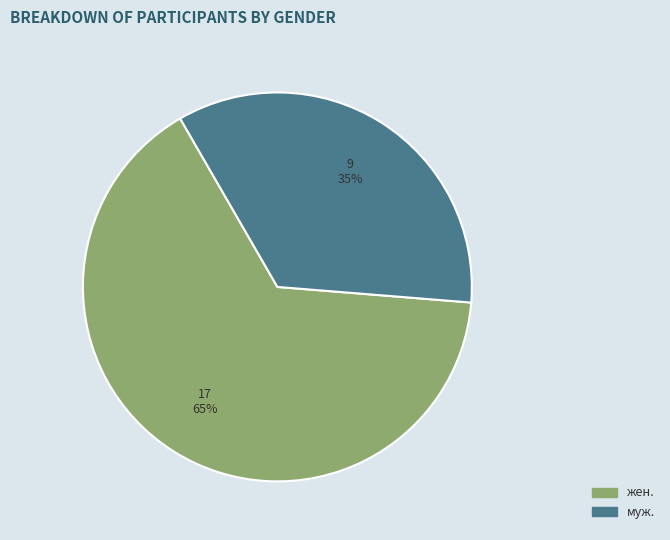

Which has a higher value, жен. or муж.?

жен.